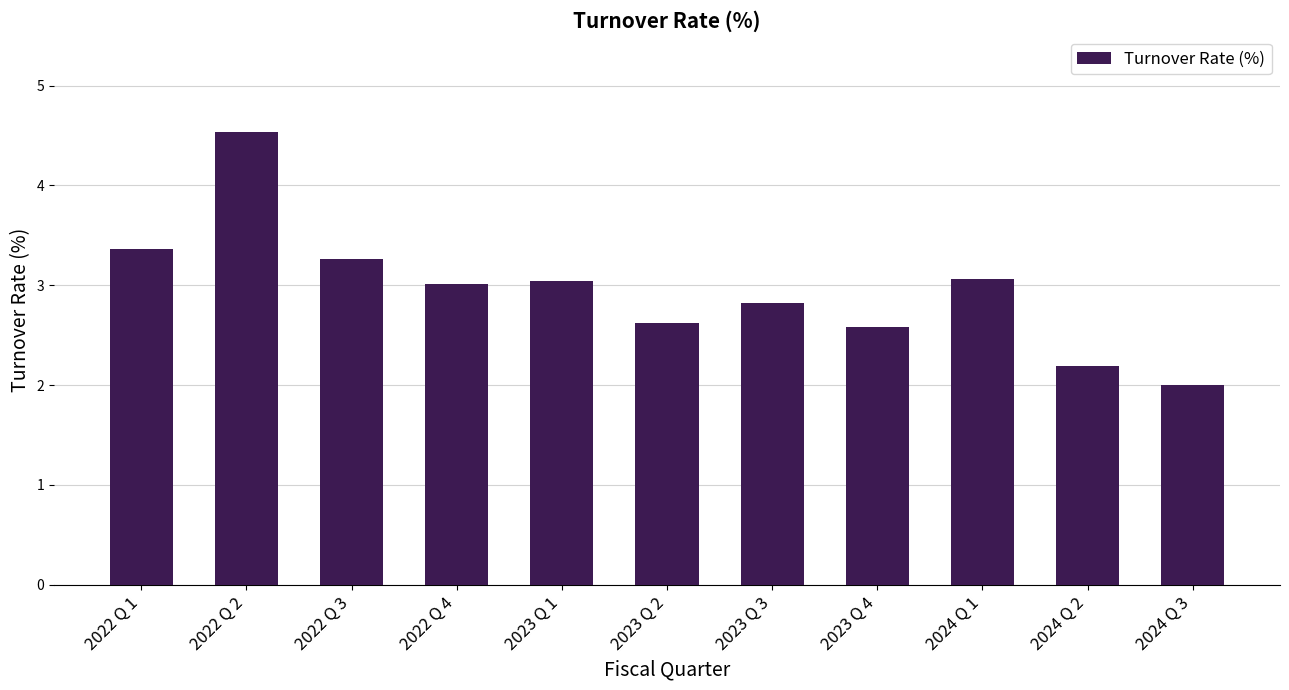

Read the value at 2022 Q 4.

3.0